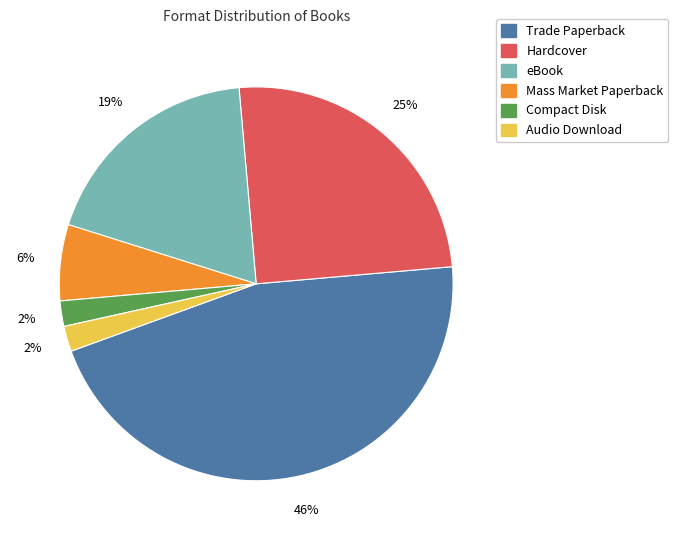

What is the largest slice in the pie chart?

Trade Paperback